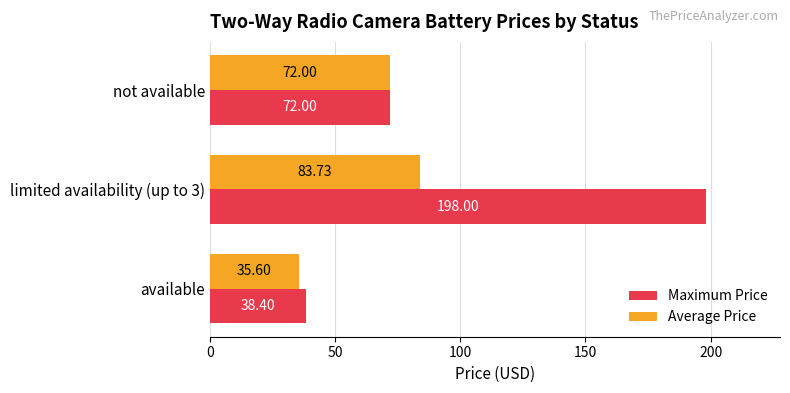

Which series has the largest range (max minus min)?

Maximum Price